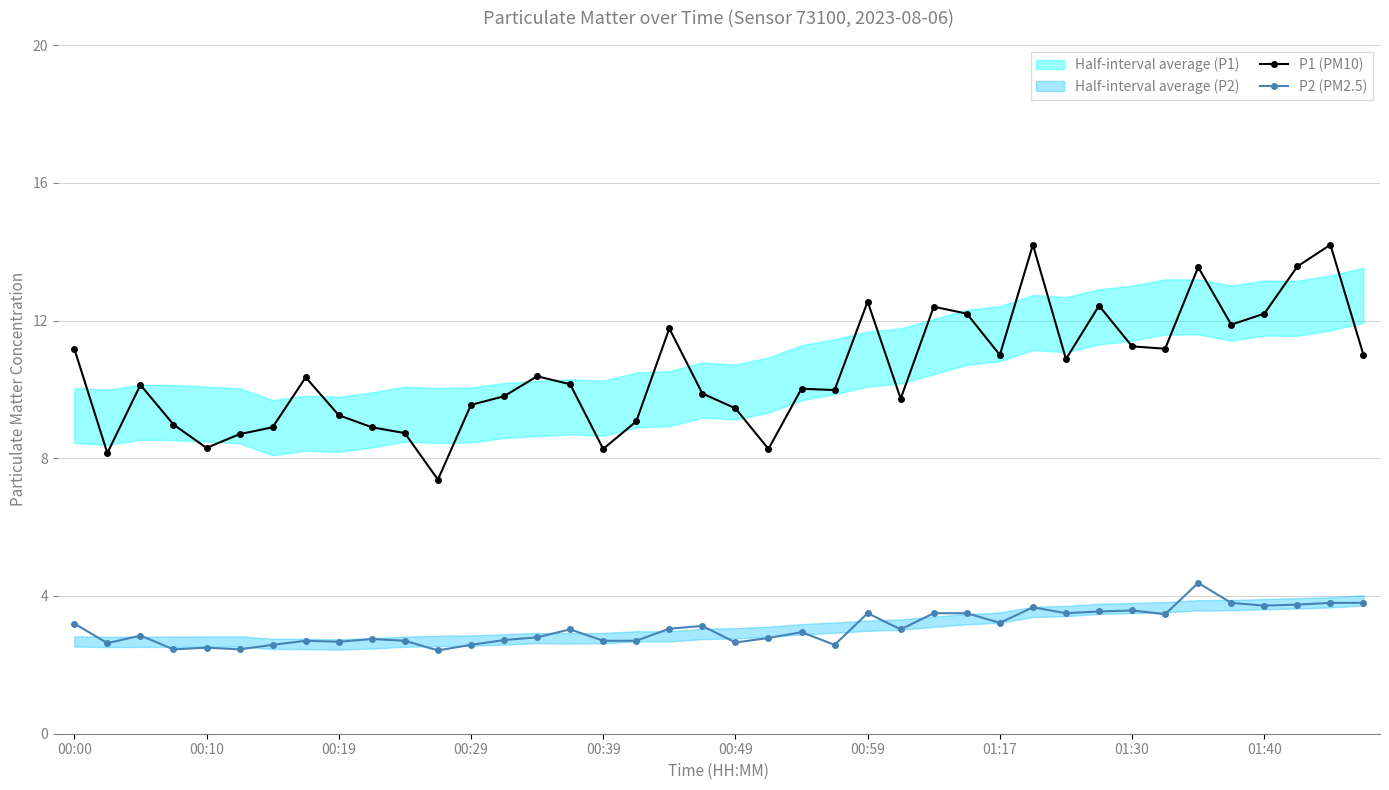

The P2 (PM2.5) series shows 6.5 at 35. True or false?

False